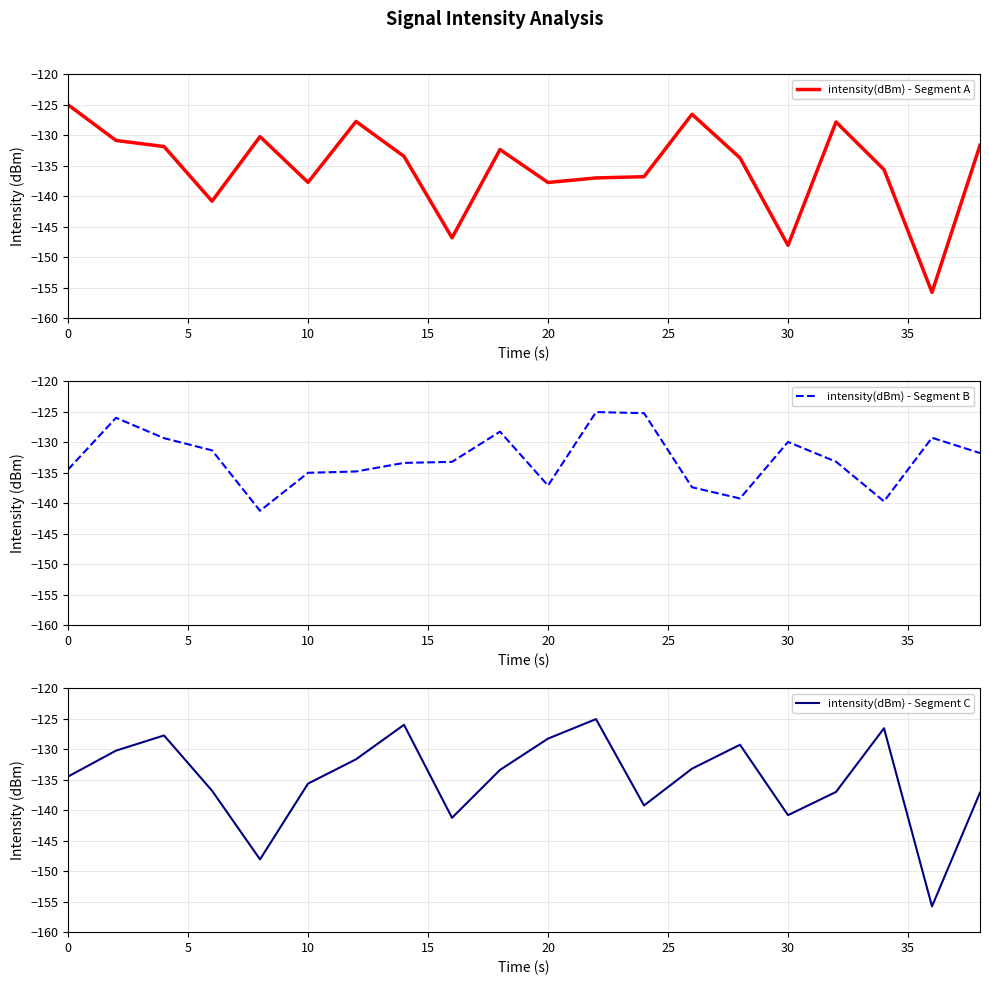

Is it true that intensity(dBm) - Segment A equals -53.7 at 20?

False